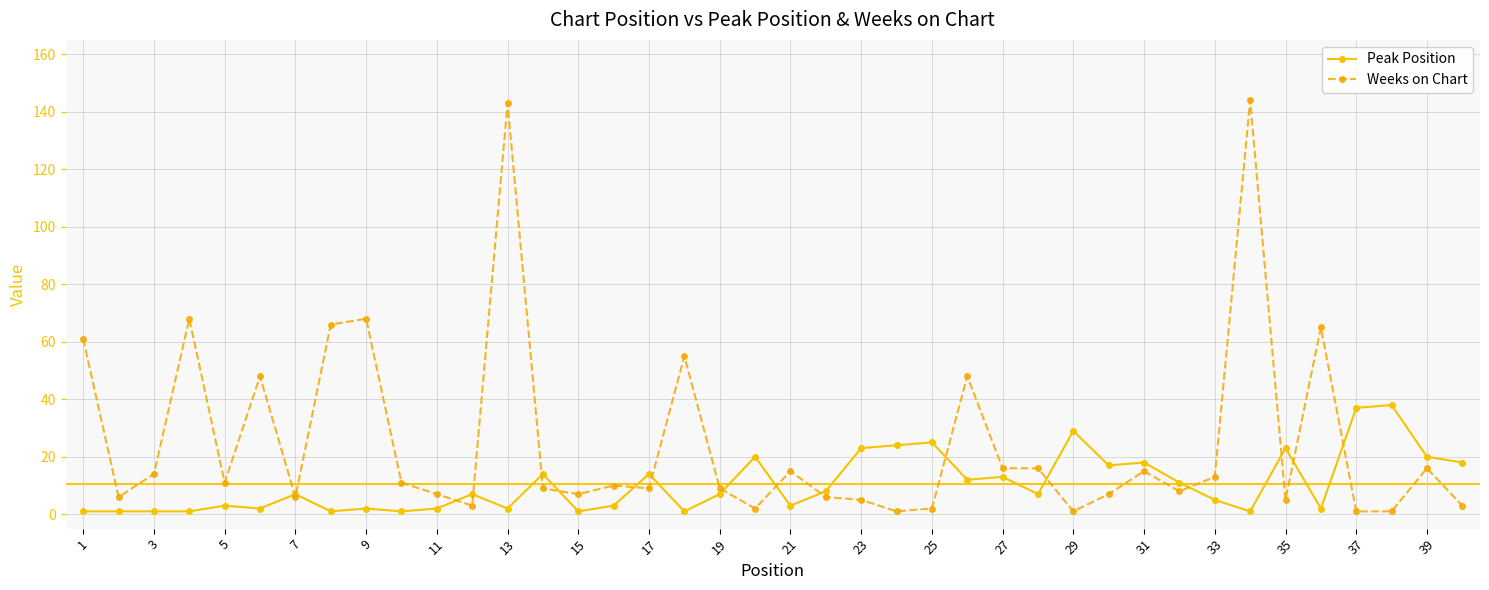

What is the maximum value for Weeks on Chart?

144